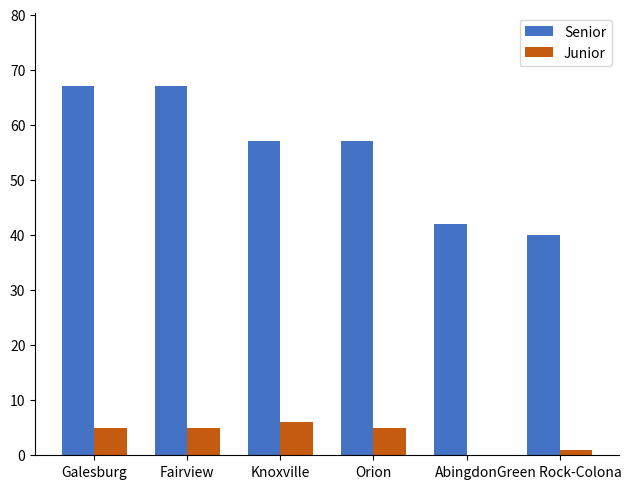

Are the bars horizontal?

No